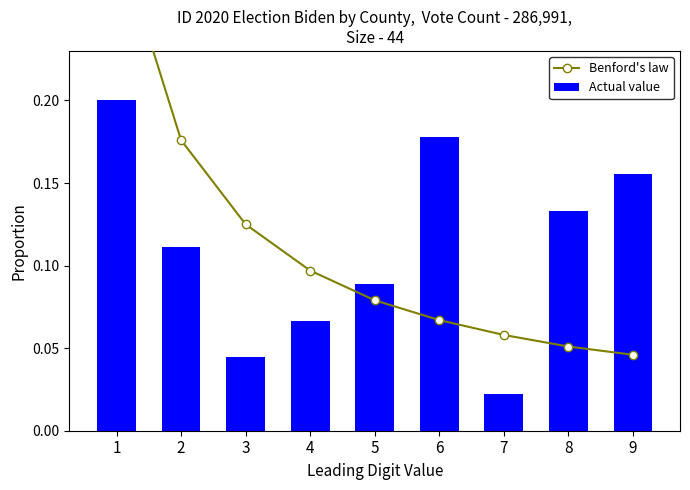

What is the average value of the Actual value series?

0.1